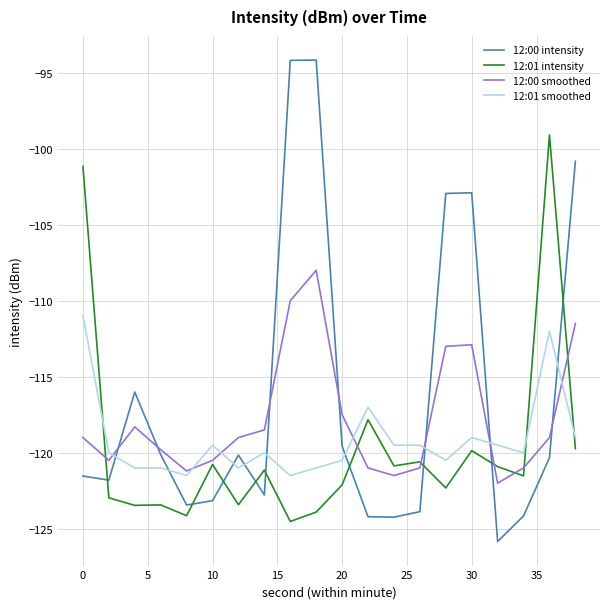

How many intersections are there between 12:00 intensity and 12:01 smoothed?

9